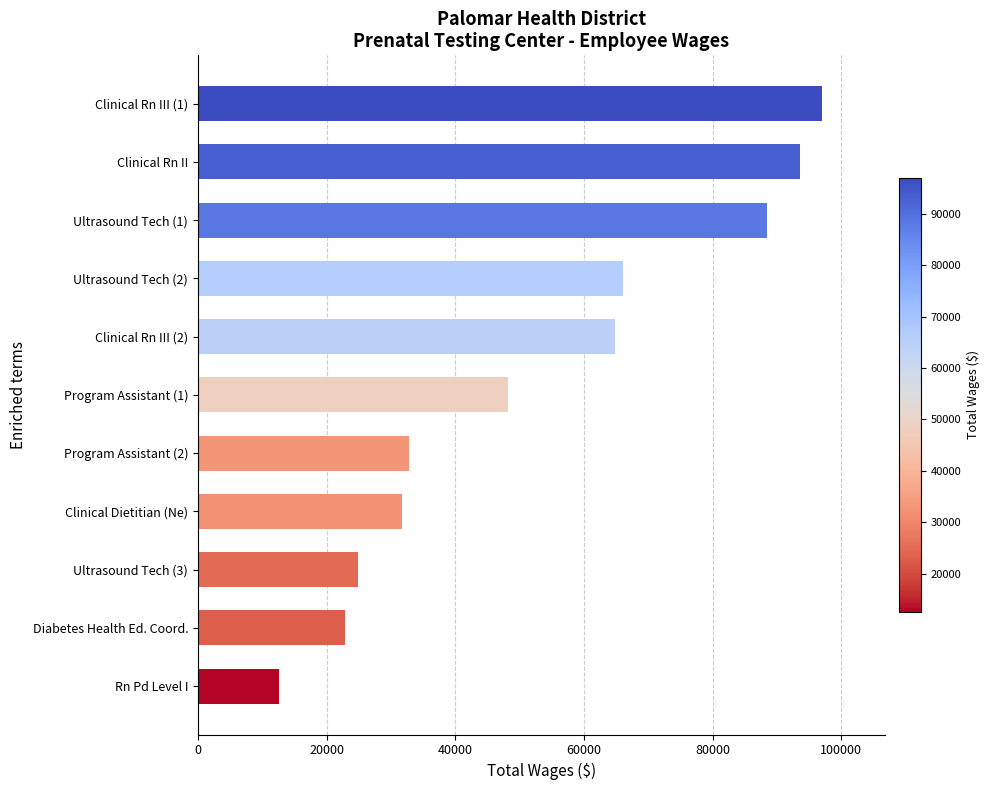

What is the greatest value displayed?

97005